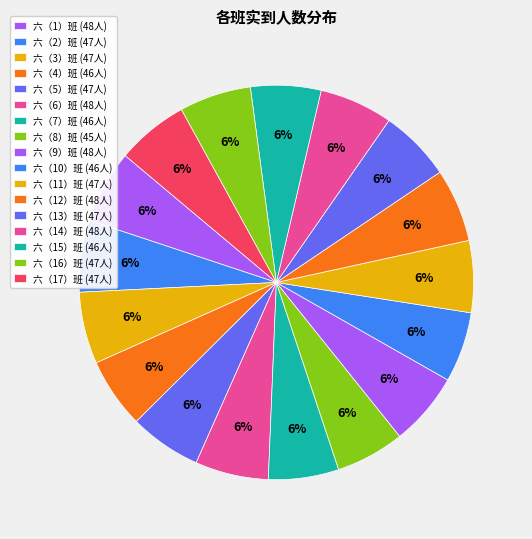

What percentage is NOT represented by 六（10）班?

94.2%